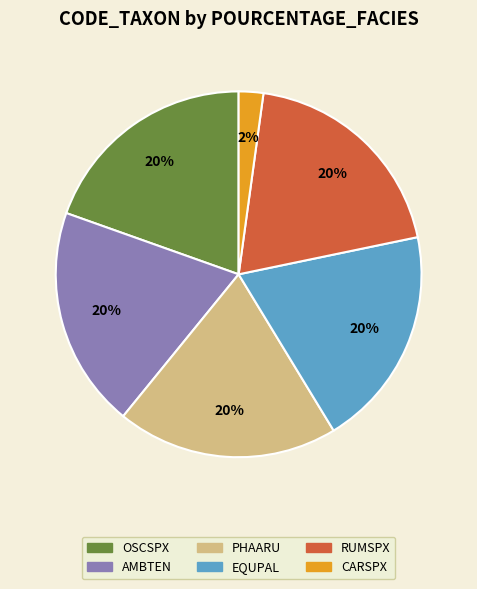

Count the number of slices in the pie.

6